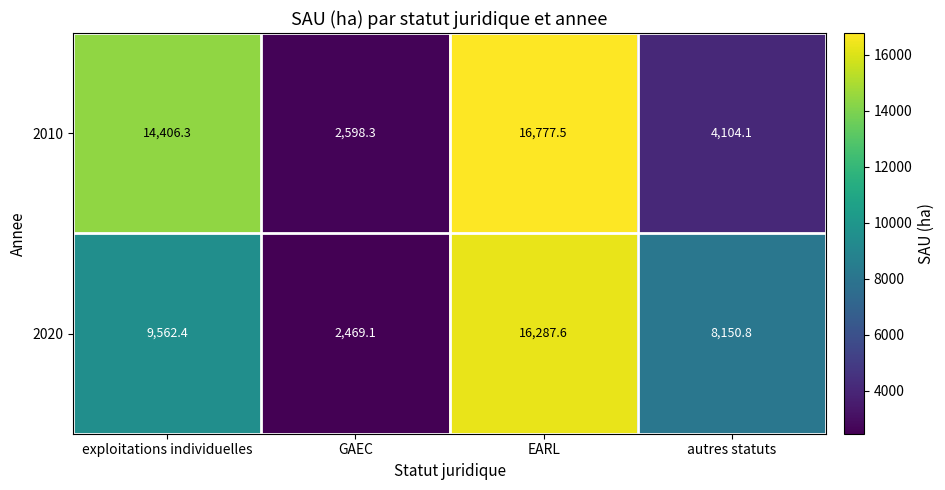

Rank the series by their average value, from lowest to highest.

2020, 2010